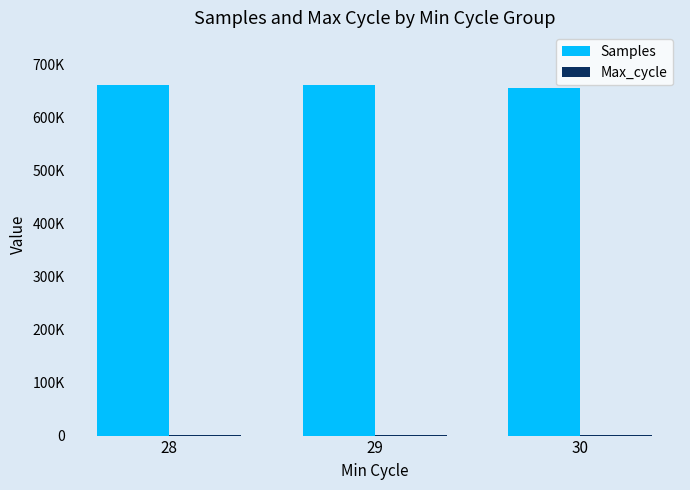

Reading left to right, extract all data points from this chart.

Samples: 28=661971	29=662234	30=656942
Max_cycle: 28=1516	29=1267	30=1244